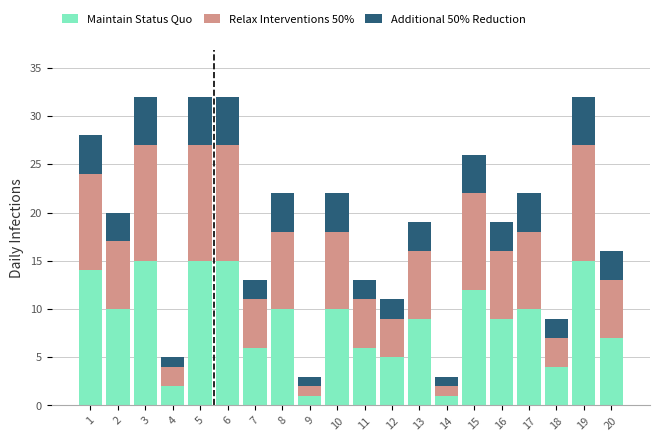

What is the highest value of the Maintain Status Quo series?

15